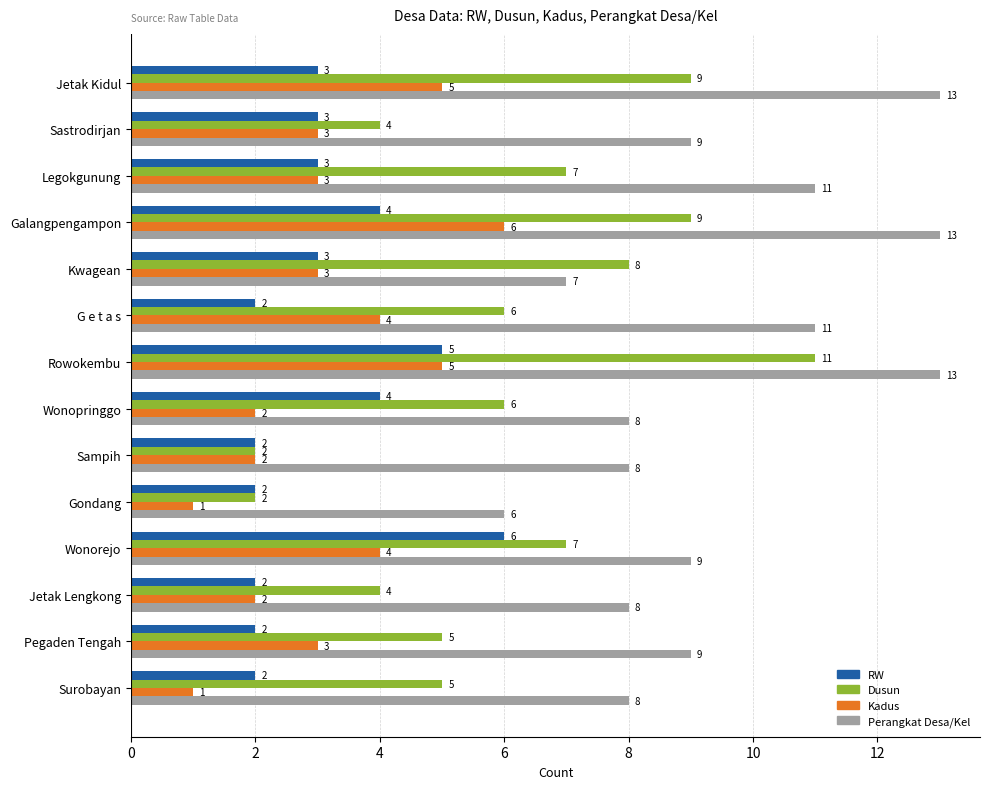

Count the RW values in the range 2 to 4.

12